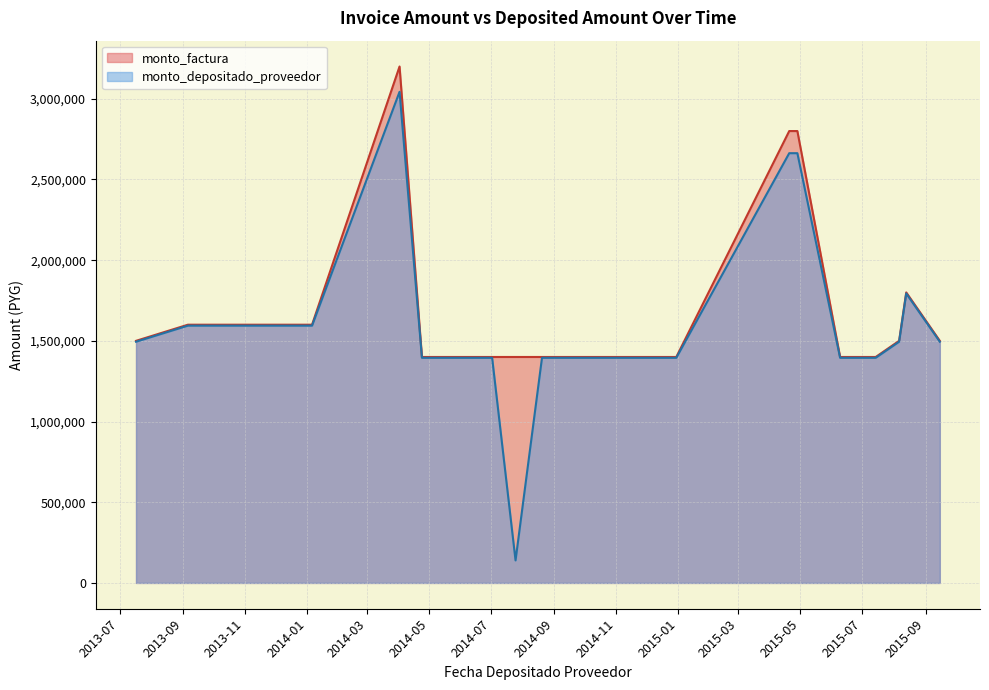

What is the maximum value for monto_factura?

3200000